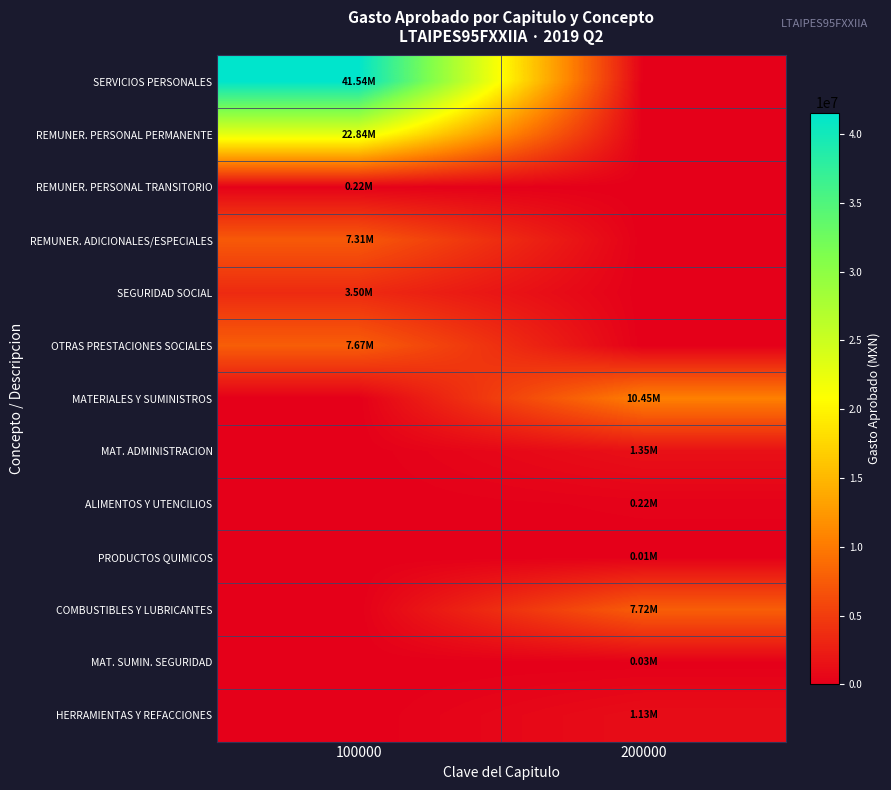

Reading left to right, what are all the values shown in this chart?

SERVICIOS PERSONALES: 100000=41544636.9	200000=0.0
REMUNER. PERSONAL PERMANENTE: 100000=22837892.8	200000=0.0
REMUNER. PERSONAL TRANSITORIO: 100000=224426.0	200000=0.0
REMUNER. ADICIONALES/ESPECIALES: 100000=7310549.5	200000=0.0
SEGURIDAD SOCIAL: 100000=3503588.5	200000=0.0
OTRAS PRESTACIONES SOCIALES: 100000=7668180.2	200000=0.0
MATERIALES Y SUMINISTROS: 100000=0.0	200000=10453704.3
MAT. ADMINISTRACION: 100000=0.0	200000=1347878.2
ALIMENTOS Y UTENCILIOS: 100000=0.0	200000=220500.0
PRODUCTOS QUIMICOS: 100000=0.0	200000=9800.0
COMBUSTIBLES Y LUBRICANTES: 100000=0.0	200000=7722200.2
MAT. SUMIN. SEGURIDAD: 100000=0.0	200000=27000.0
HERRAMIENTAS Y REFACCIONES: 100000=0.0	200000=1126325.9